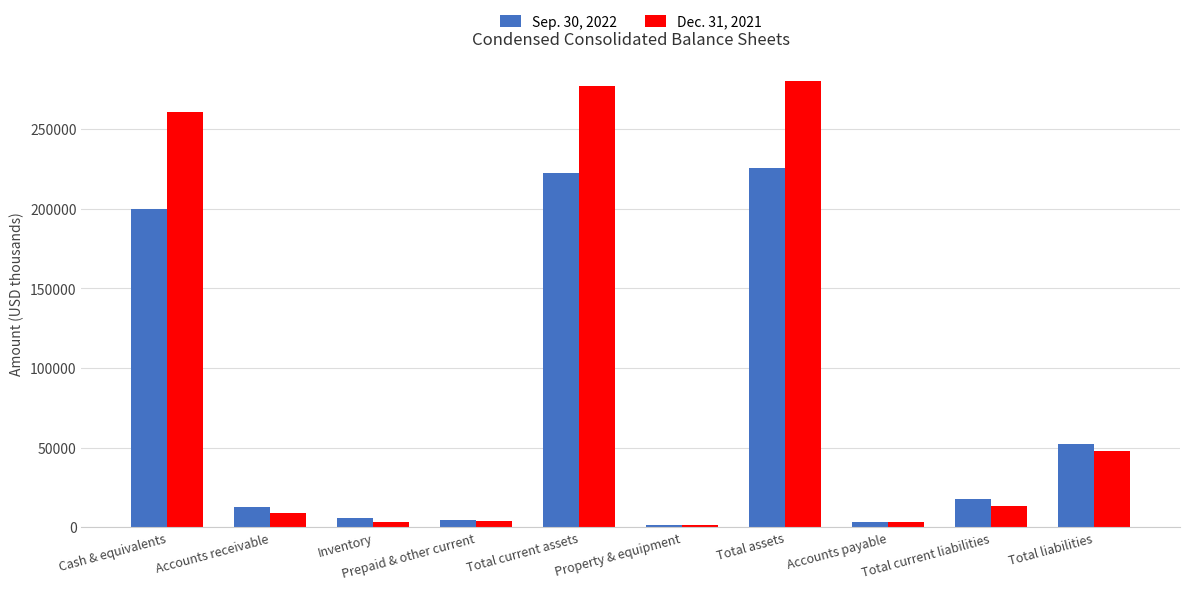

What is the approximate value of Dec. 31, 2021 at Cash & equivalents, to the nearest 50?

260700